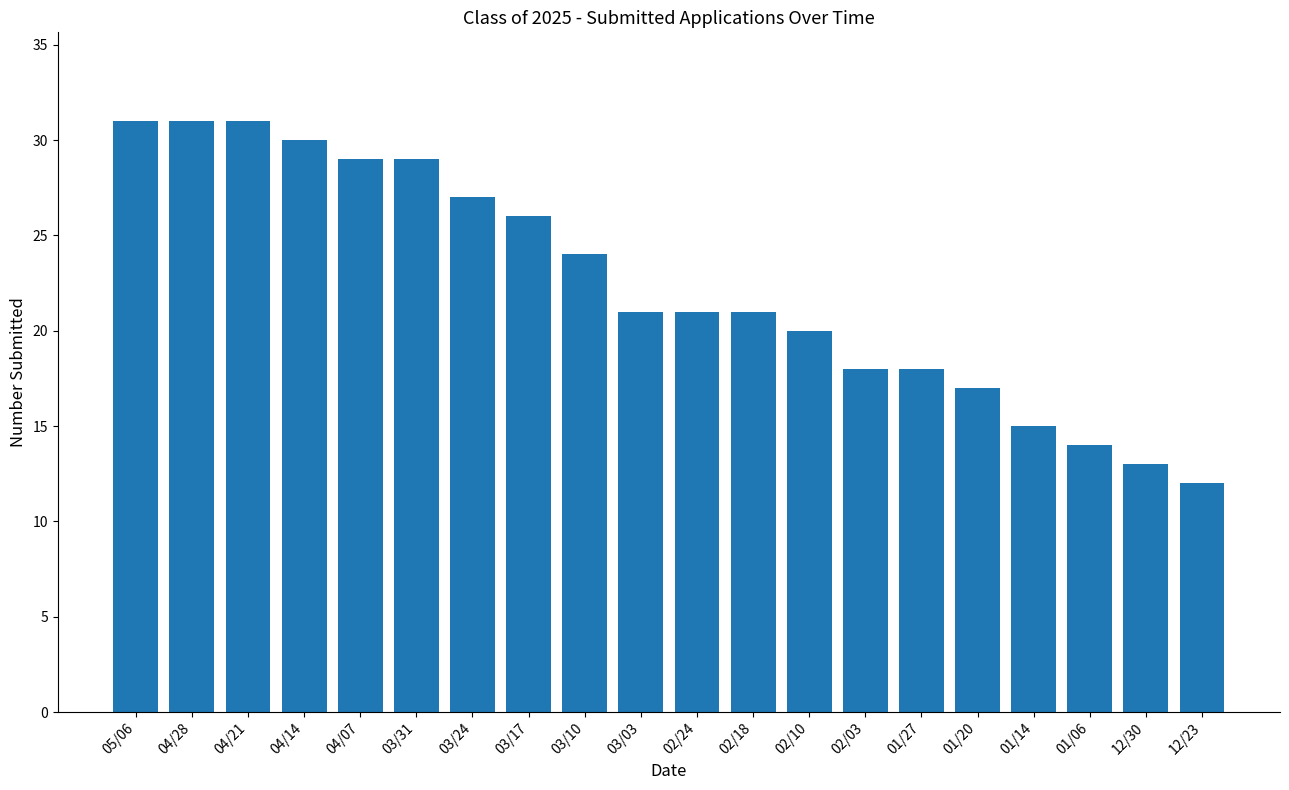

Are the bars horizontal?

No